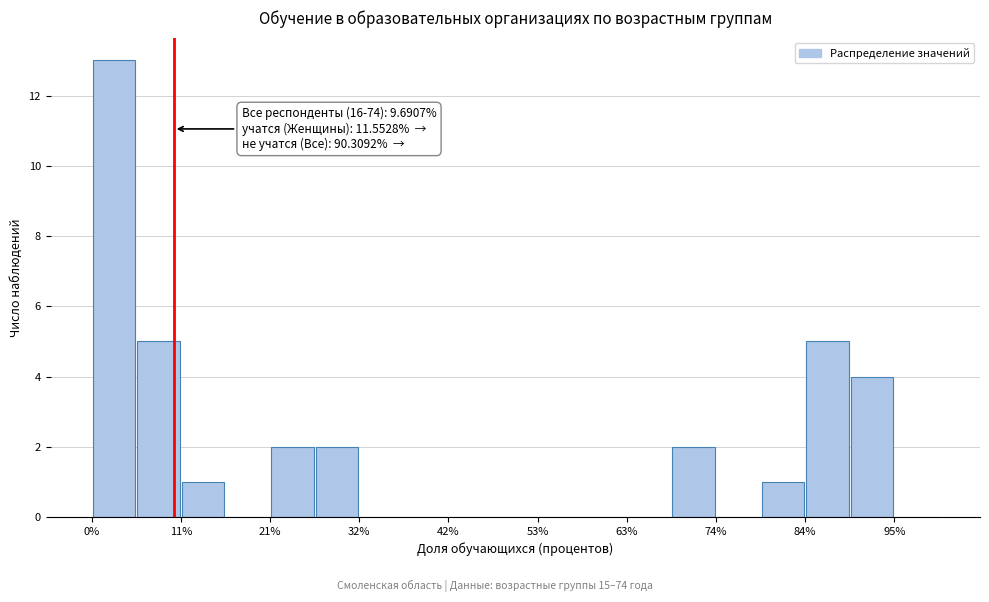

Read against the x-axis, roughly where is the centre of the tallest bar?

2